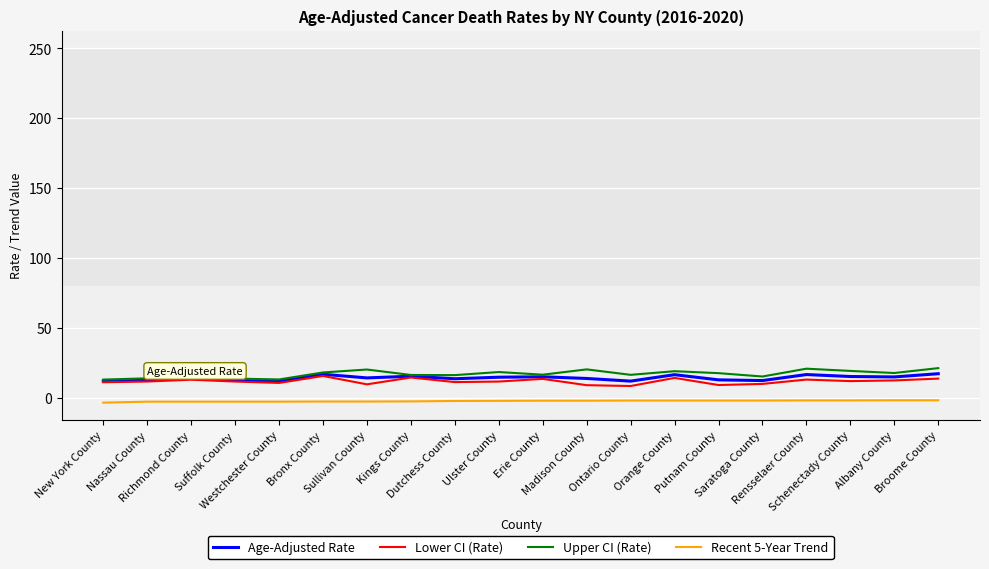

True or false: Age-Adjusted Rate and Recent 5-Year Trend intersect in this chart.

False